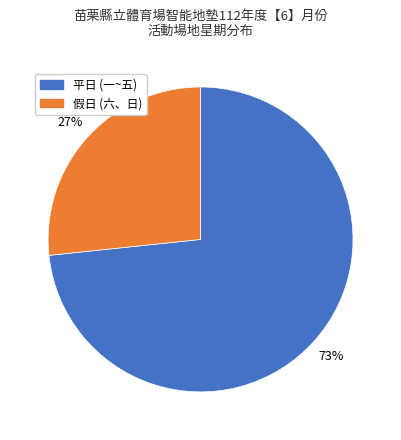

Does any single category account for the majority?

Yes